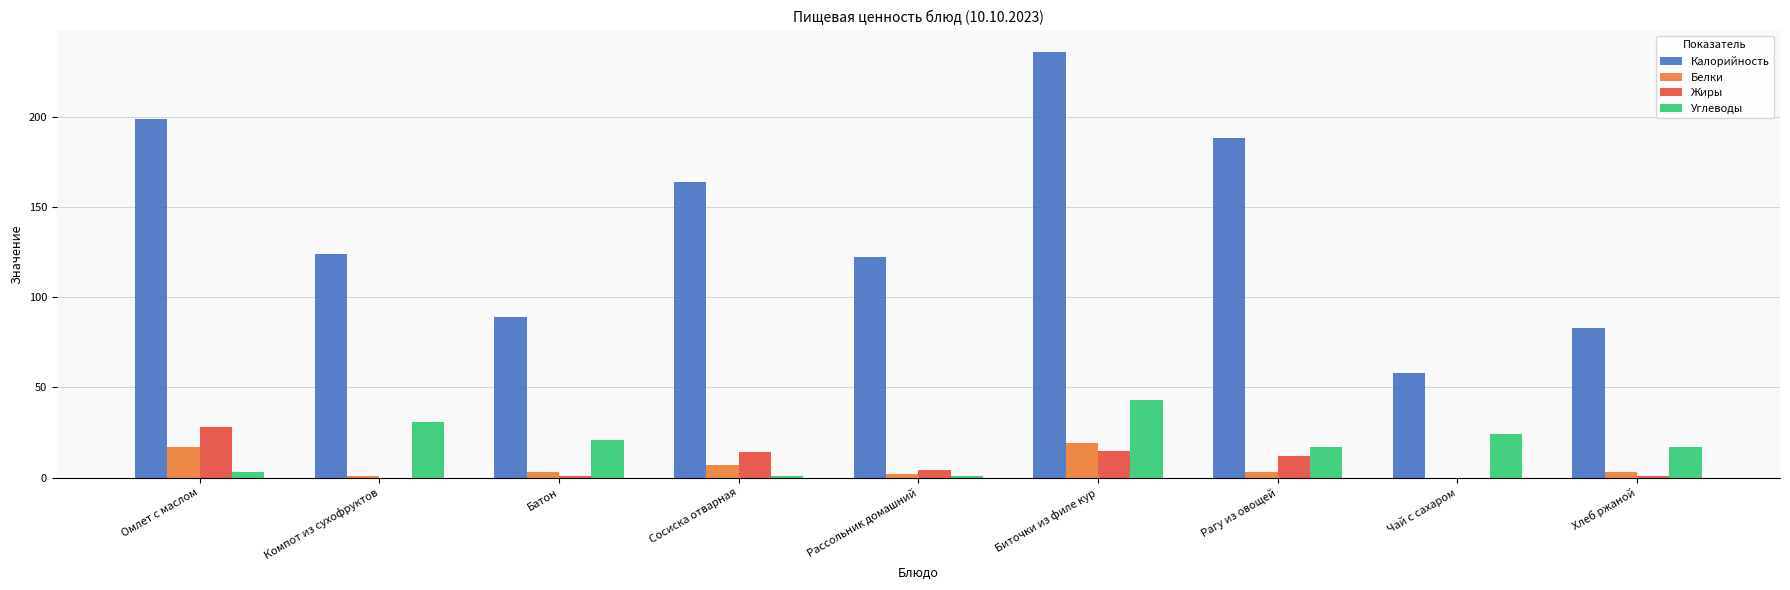

What is the sum of all Жиры values?

75